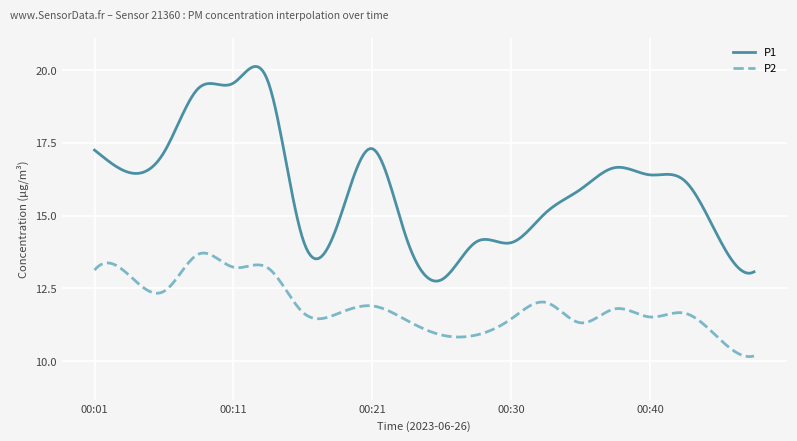

What is the difference between the maximum and minimum values in the P1 series?

7.4